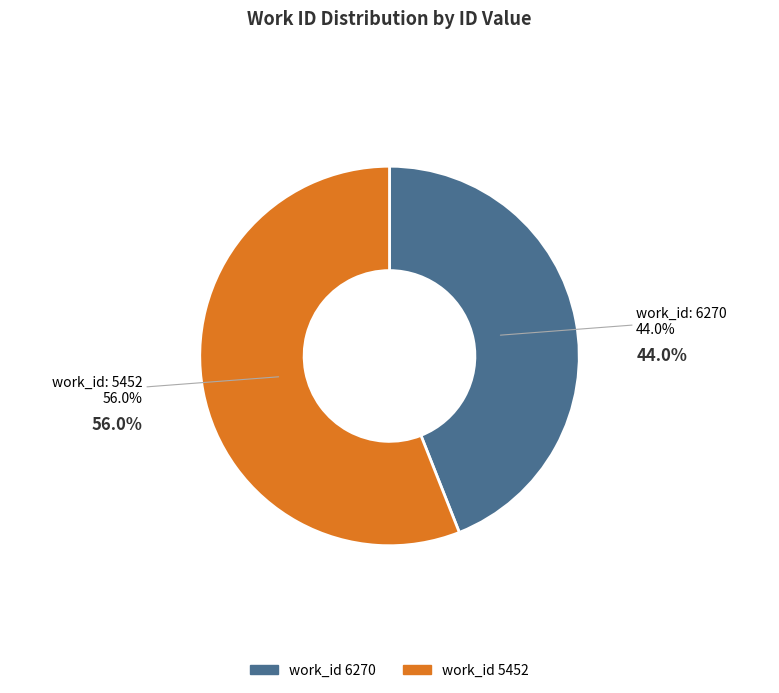

How many segments does this pie chart have?

2